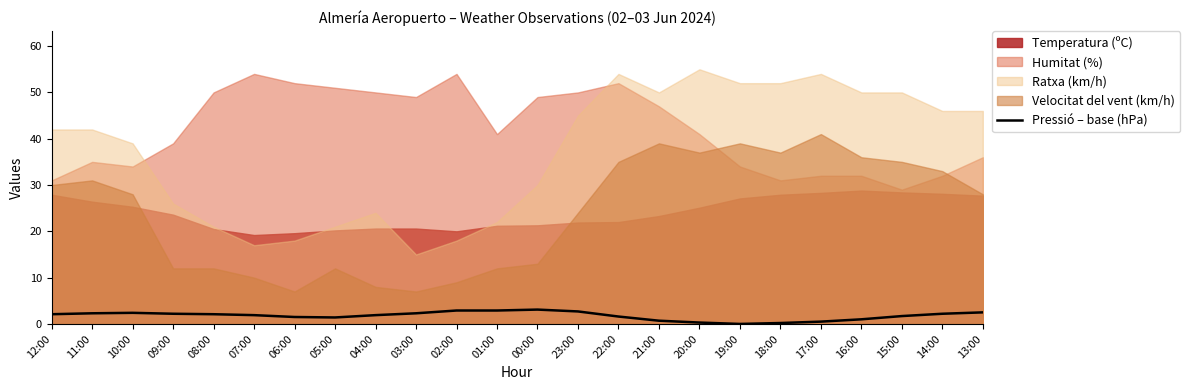

What is the maximum value for Pressió – base (hPa)?

3.1